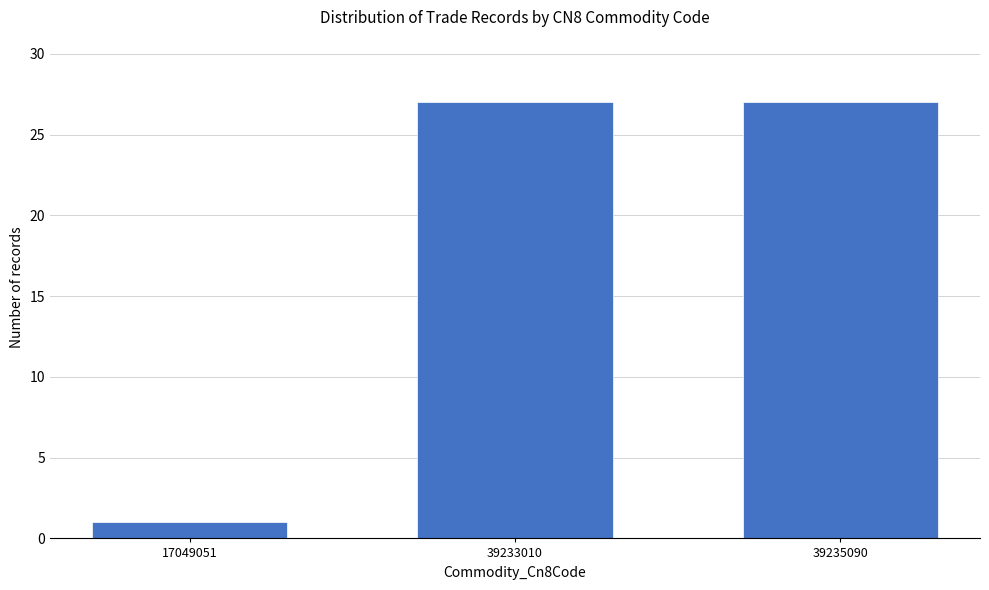

Reading left to right, what are all the values shown in this chart?

17049051=1	39233010=27	39235090=27